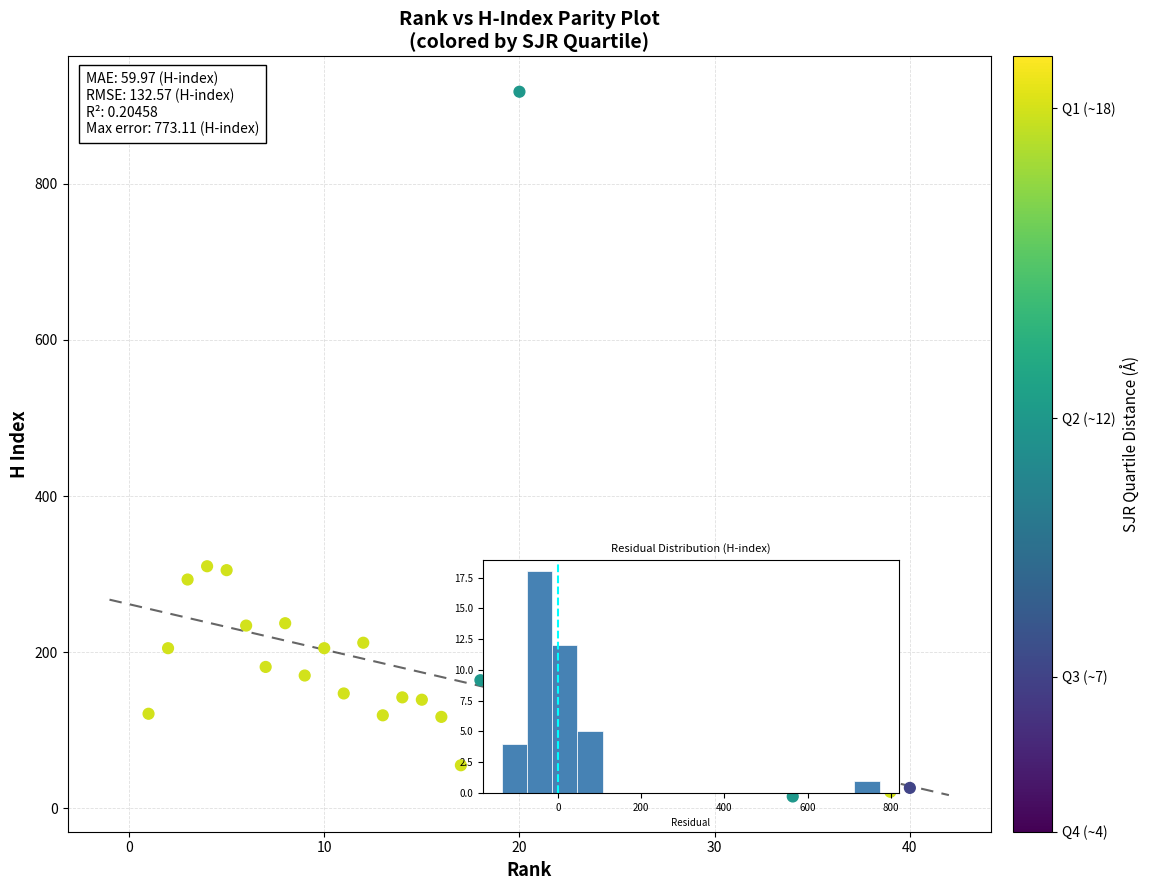

What is the range of Y values (max minus min)?

903